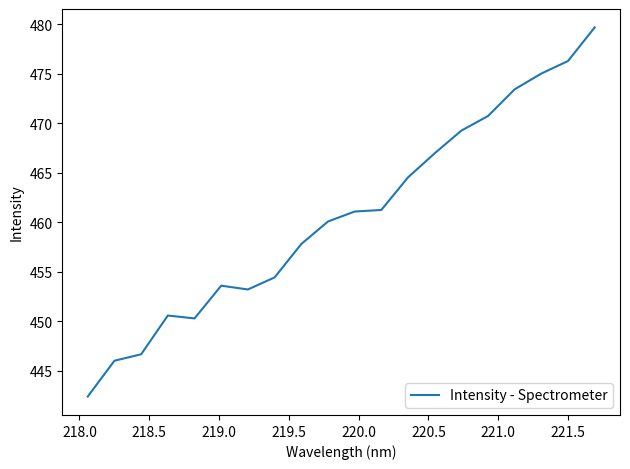

What is the difference between the maximum and minimum values?

37.3